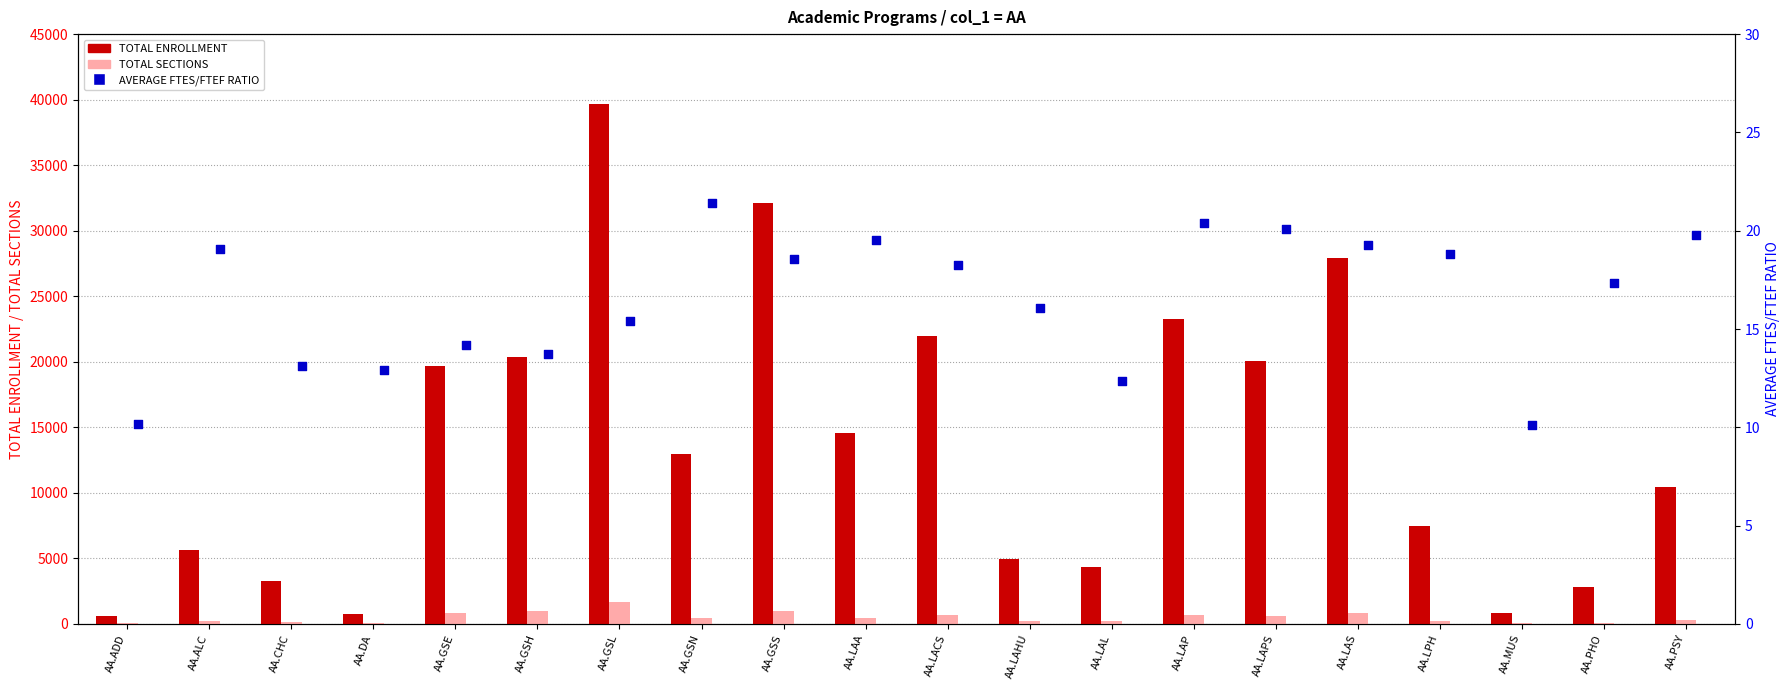

Is the value of AVERAGE FTES/FTEF RATIO at AA.GSN greater than the value of TOTAL ENROLLMENT at AA.LAL?

No